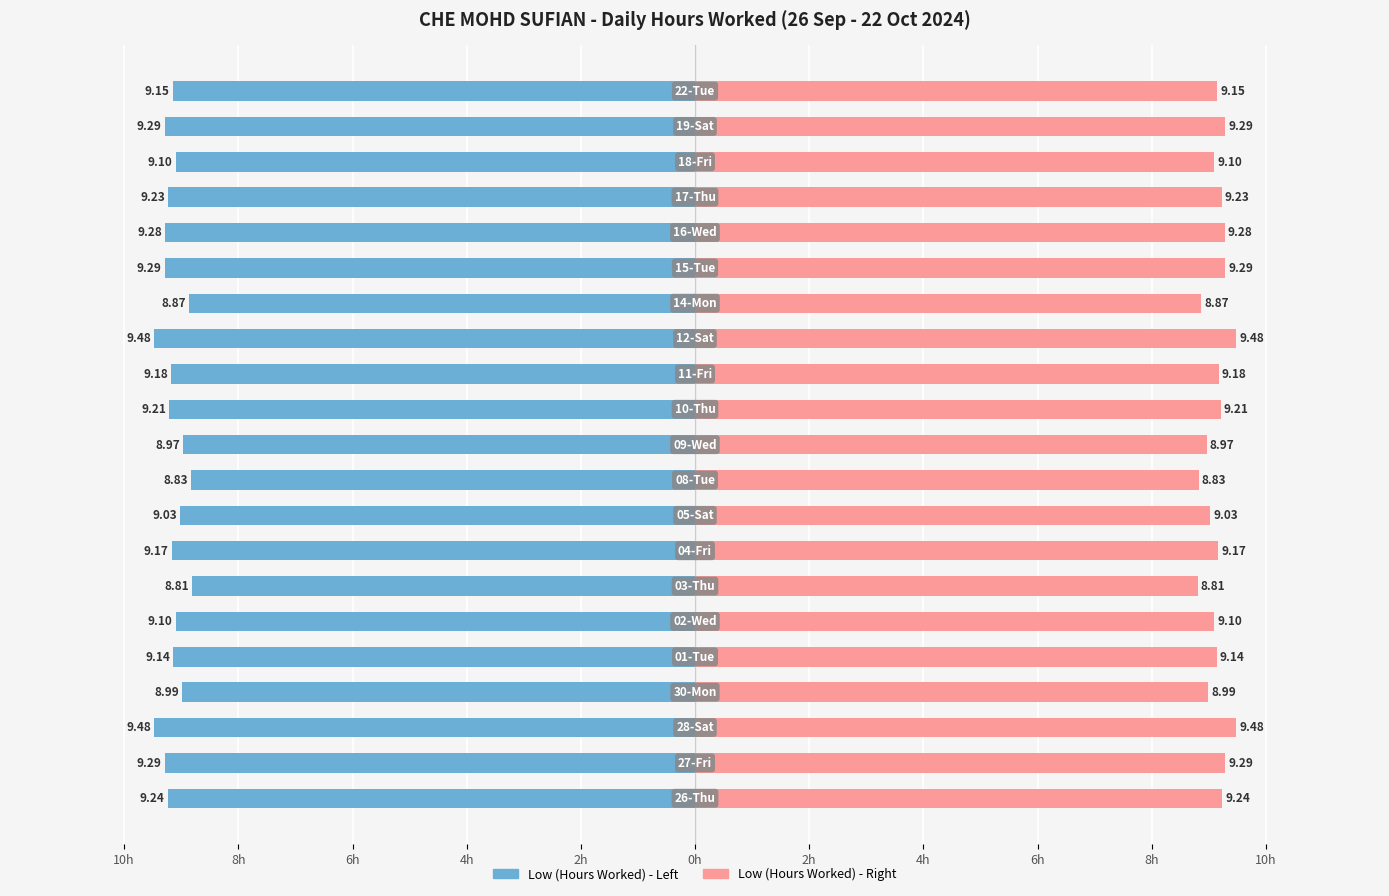

Reading right to left, extract all data points from this chart.

Low (Hours Worked): -9.2	-9.3	-9.1	-9.2	-9.3	-9.3	-8.9	-9.5	-9.2	-9.2	-9.0	-8.8	-9.0	-9.2	-8.8	-9.1	-9.1	-9.0	-9.5	-9.3	-9.2
Hours Worked (Right): 9.2	9.3	9.1	9.2	9.3	9.3	8.9	9.5	9.2	9.2	9.0	8.8	9.0	9.2	8.8	9.1	9.1	9.0	9.5	9.3	9.2